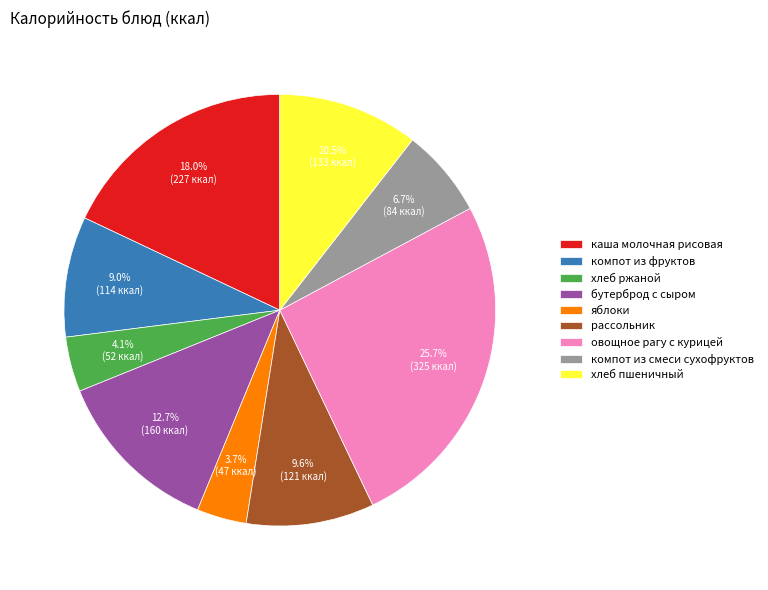

The яблоки slice represents 4% of the pie. True or false?

True